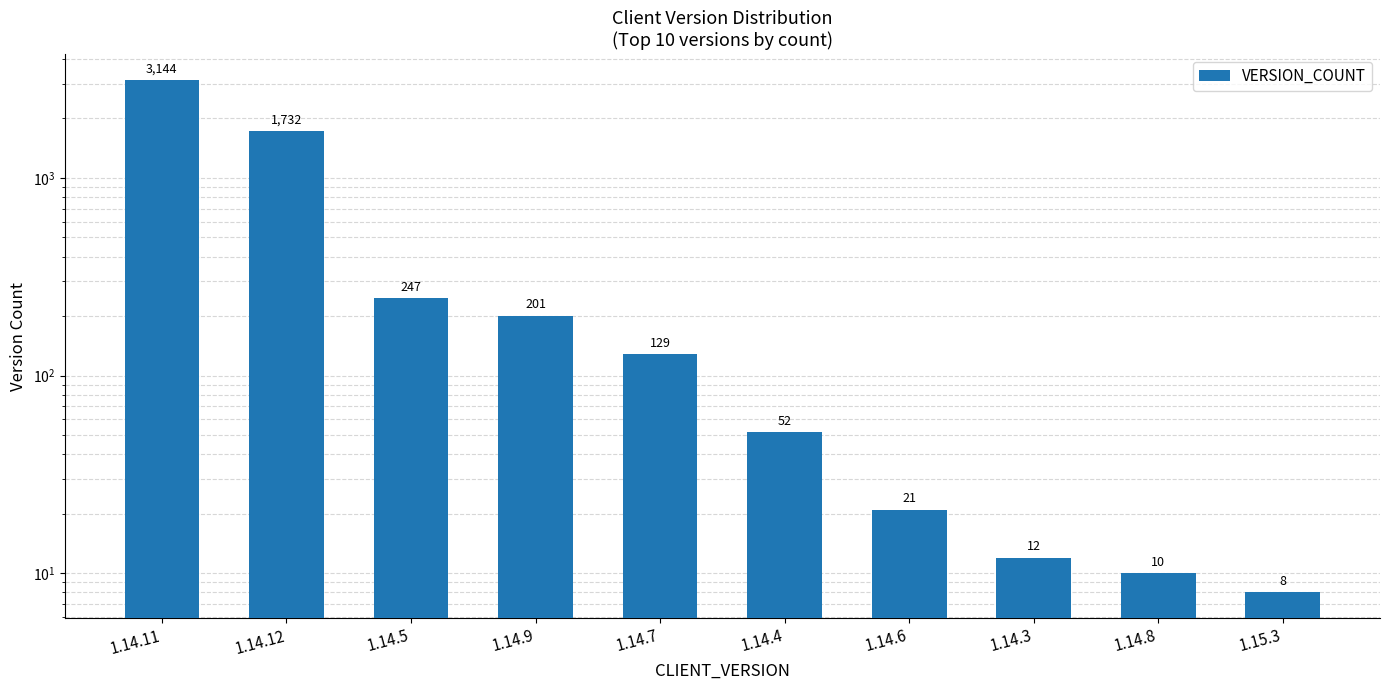

Rank the categories by value from lowest to highest.

1.15.3, 1.14.8, 1.14.3, 1.14.6, 1.14.4, 1.14.7, 1.14.9, 1.14.5, 1.14.12, 1.14.11